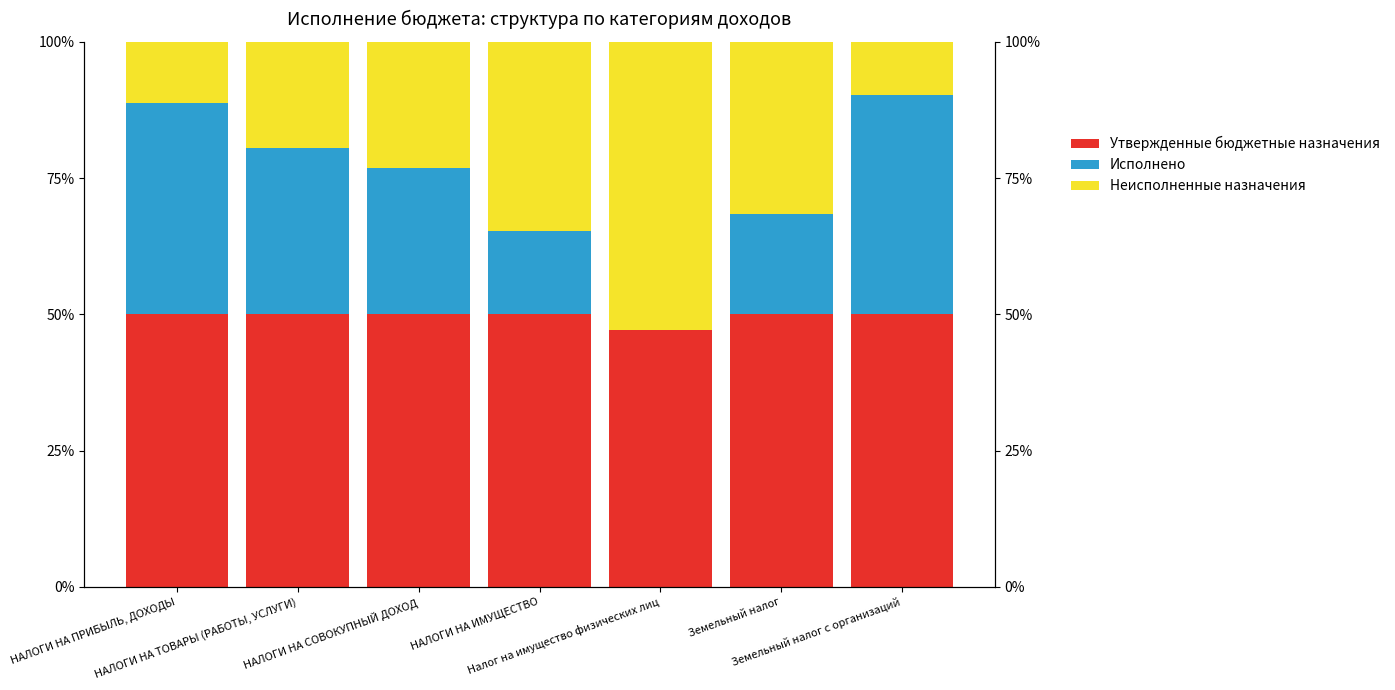

How many bars are there in total?

21